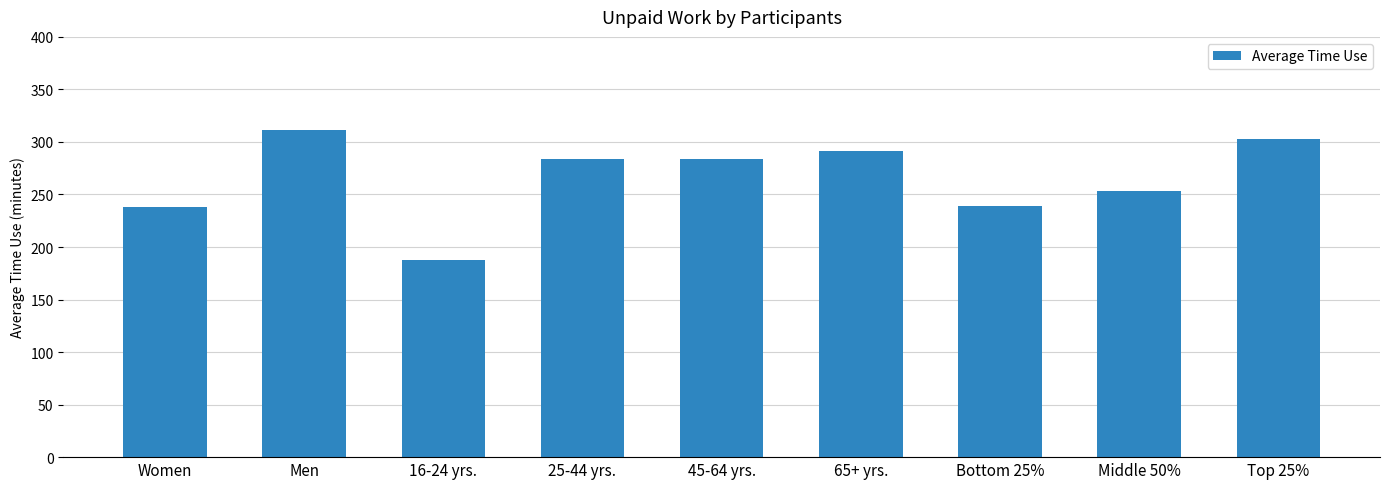

At which category does the chart reach its minimum across all series?

16-24 yrs.